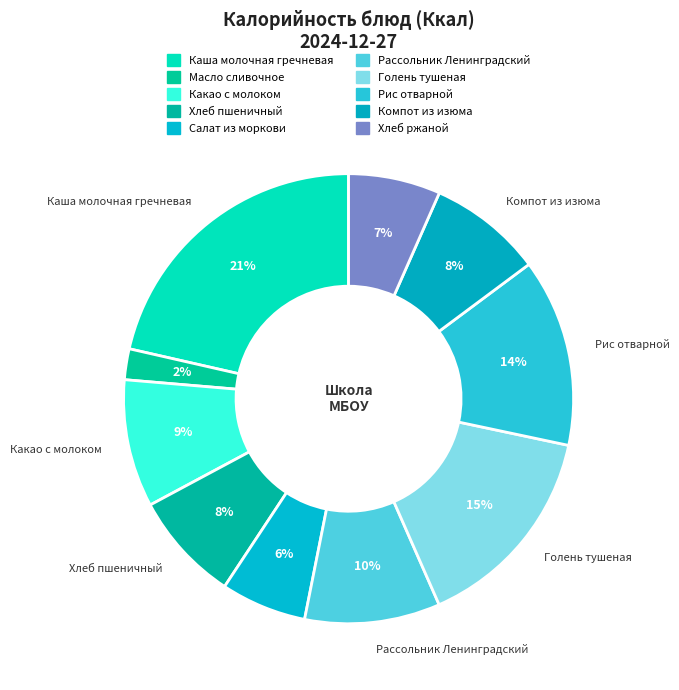

Count the number of slices in the pie.

10